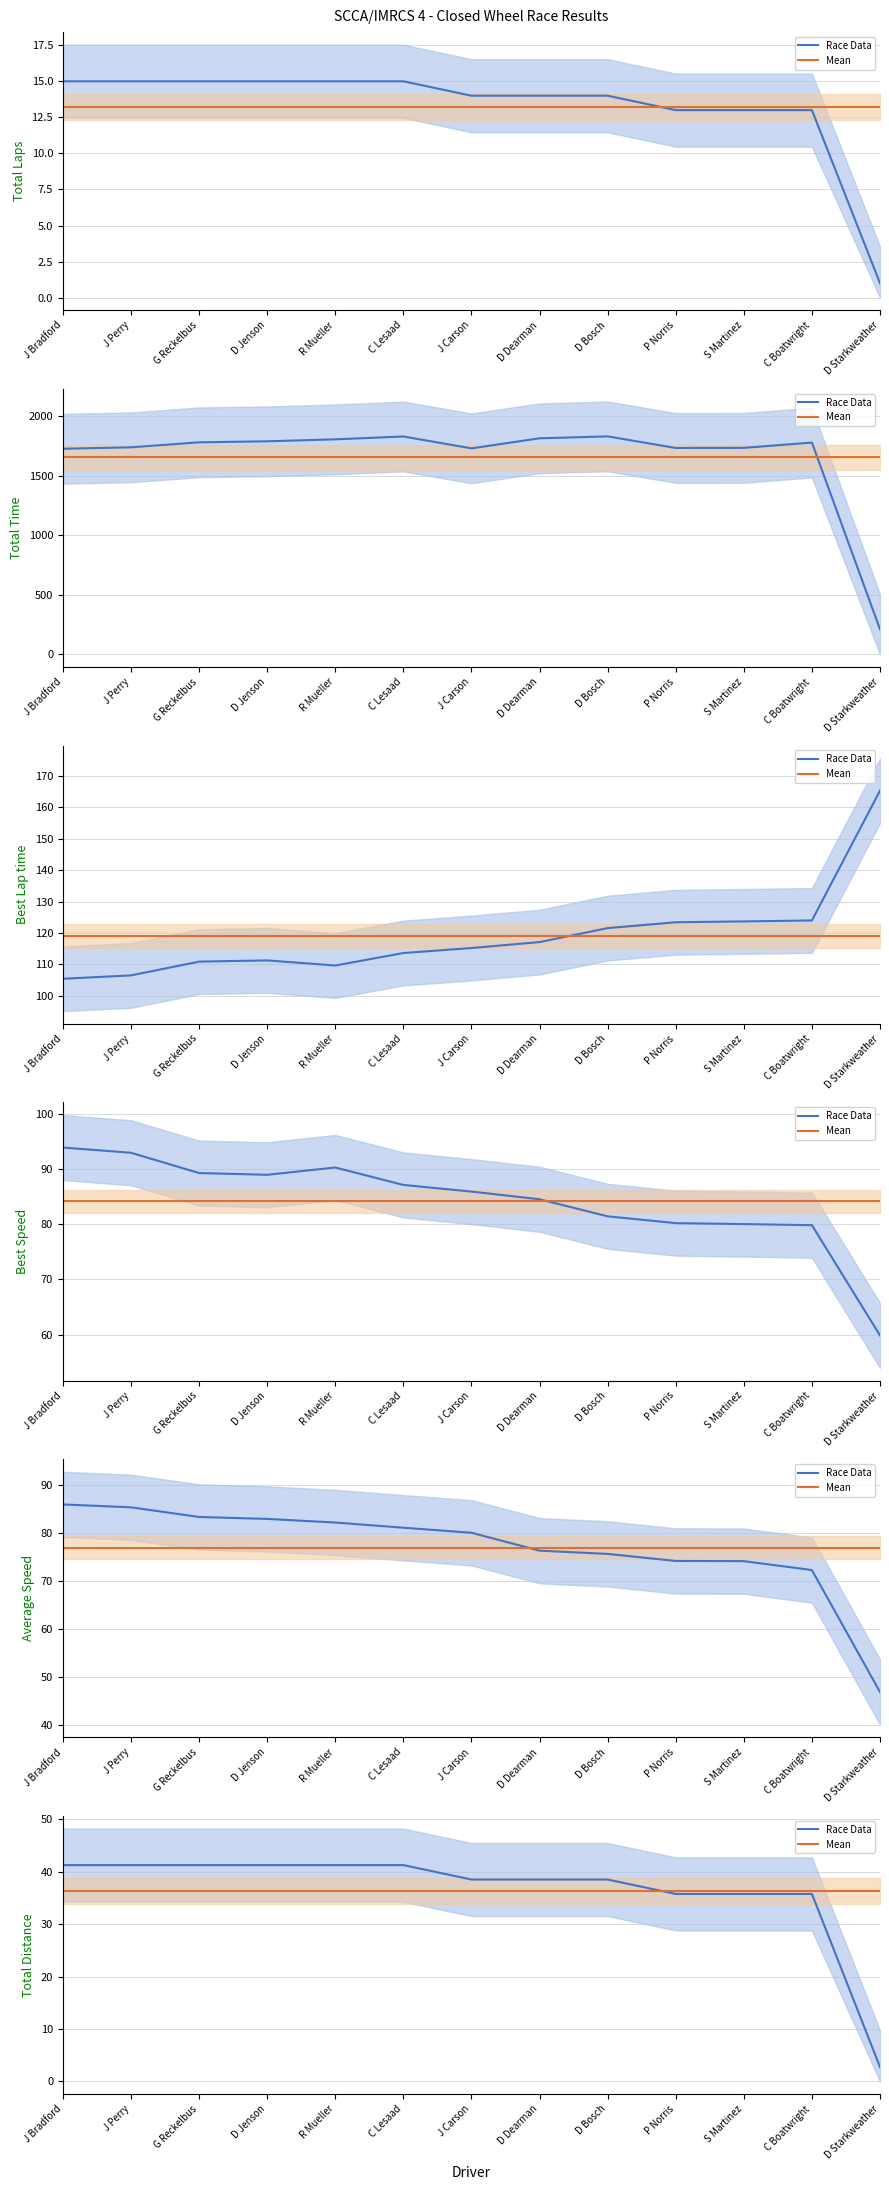

What are all the series names shown in the legend?

Race Data, Mean